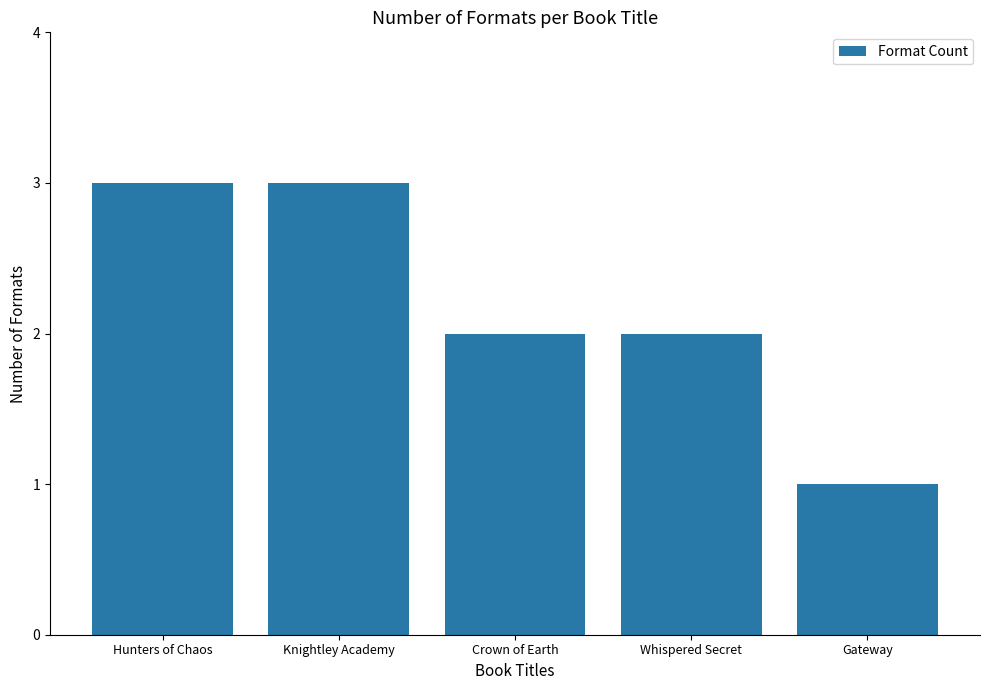

What is the difference between the maximum and minimum values?

2